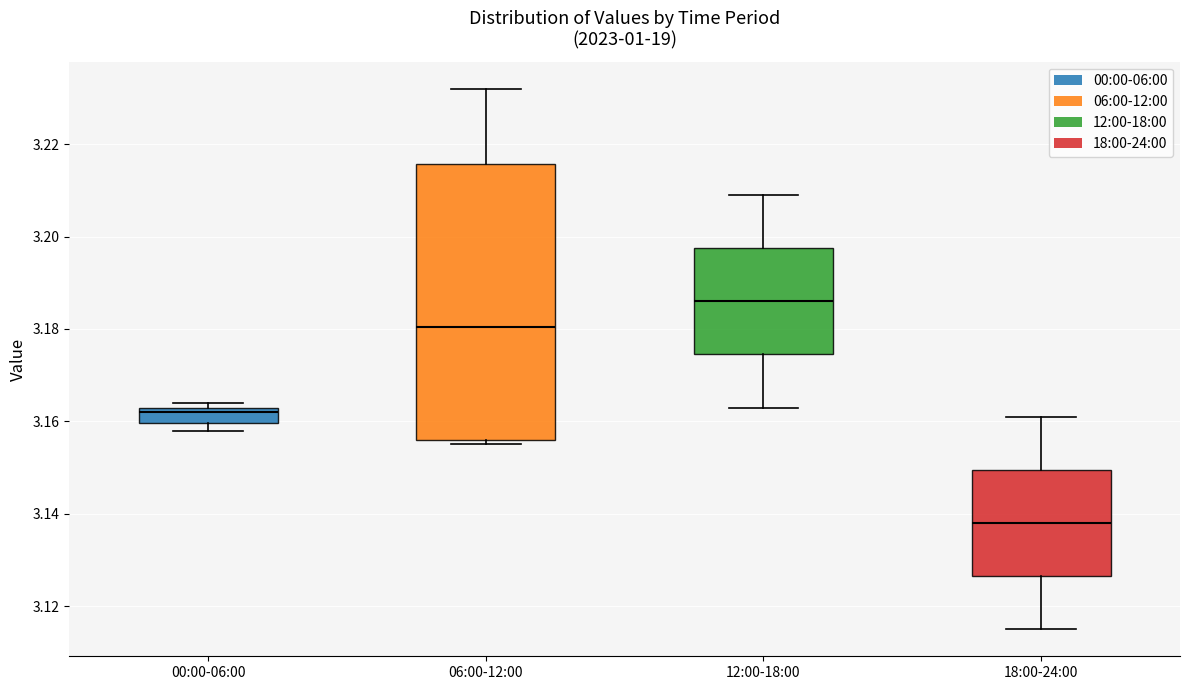

Reading left to right, read every box against the y-axis: the position of its median line, the range the box covers, and the ends of its whiskers. The values are not printed on the chart, so give them approximately, as read against the axis.

00:00-06:00: median 3.162, box 3.160 to 3.164, whiskers 3.158 to 3.164 (just above the box's upper edge)
06:00-12:00: median 3.180, box 3.156 to 3.216, whiskers 3.156 (just below the box's lower edge) to 3.232
12:00-18:00: median 3.186, box 3.174 to 3.198, whiskers 3.164 to 3.210
18:00-24:00: median 3.138, box 3.126 to 3.150, whiskers 3.116 to 3.162